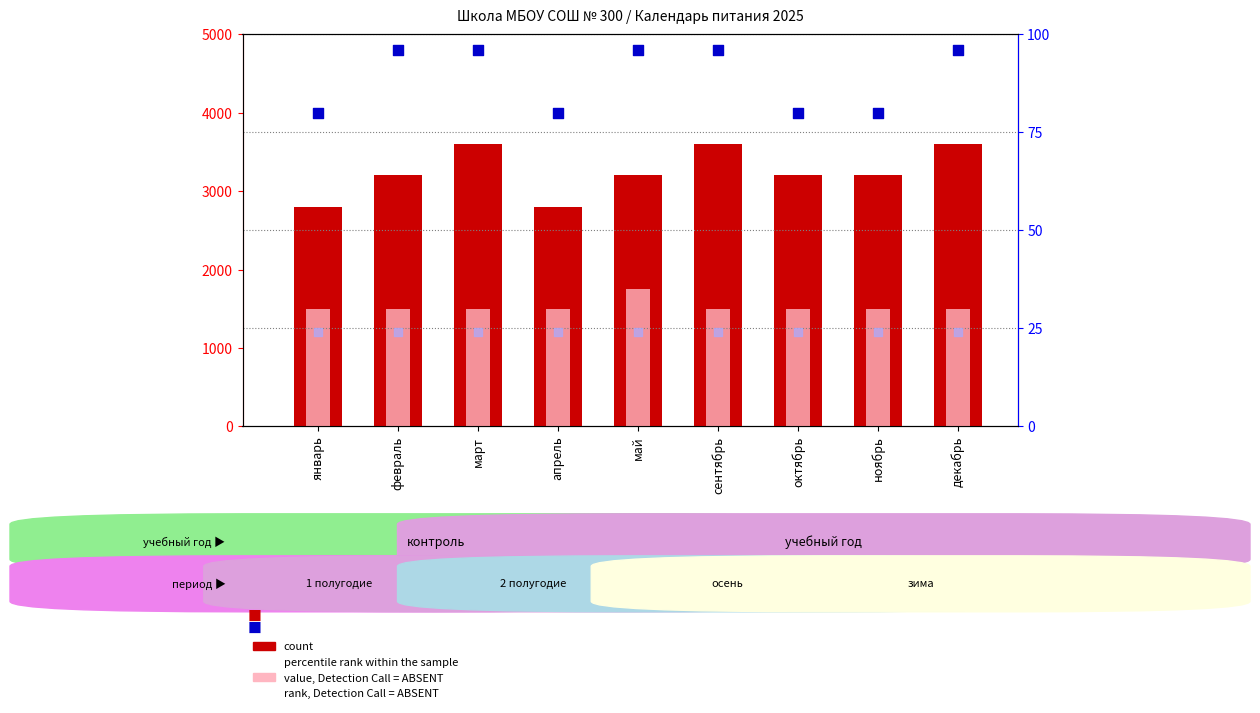

Which series has the largest total across all categories?

count